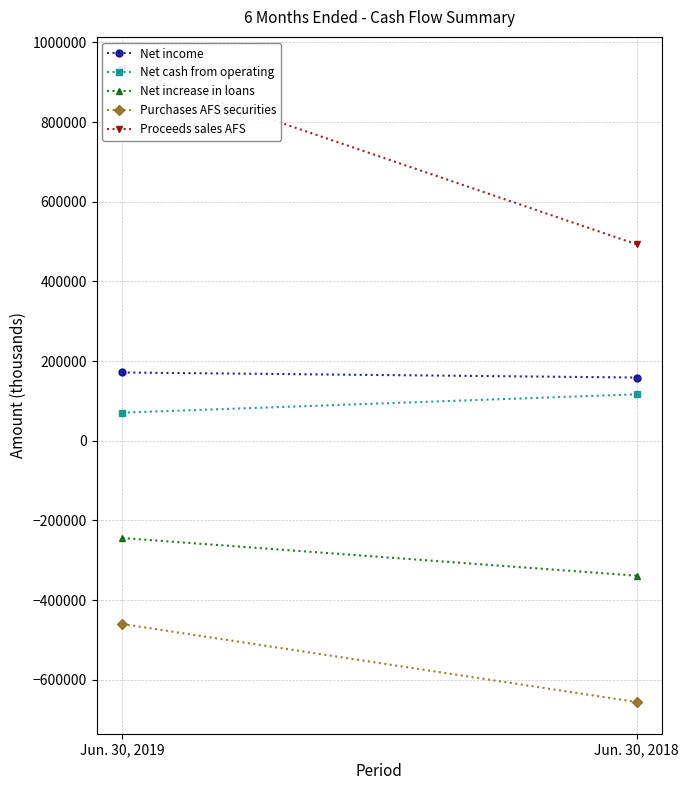

Is the value of Purchases AFS securities at Jun. 30, 2019 greater than the value of Proceeds sales AFS at Jun. 30, 2019?

No